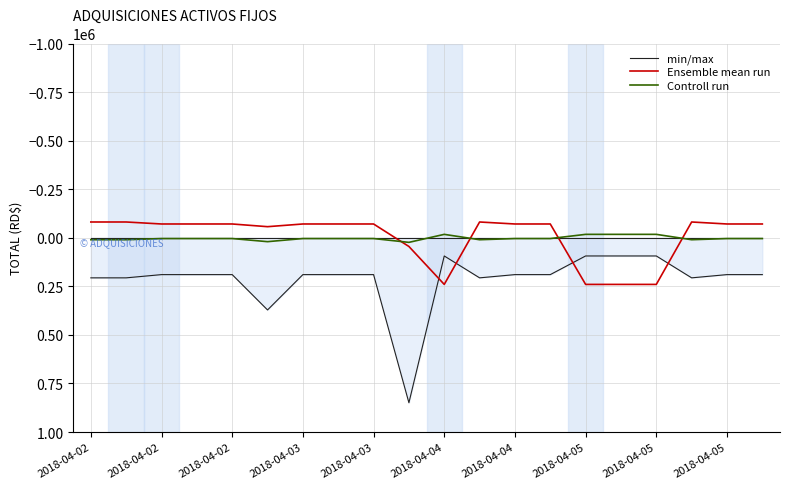

How many intersections are there between Controll run and Ensemble mean run?

4